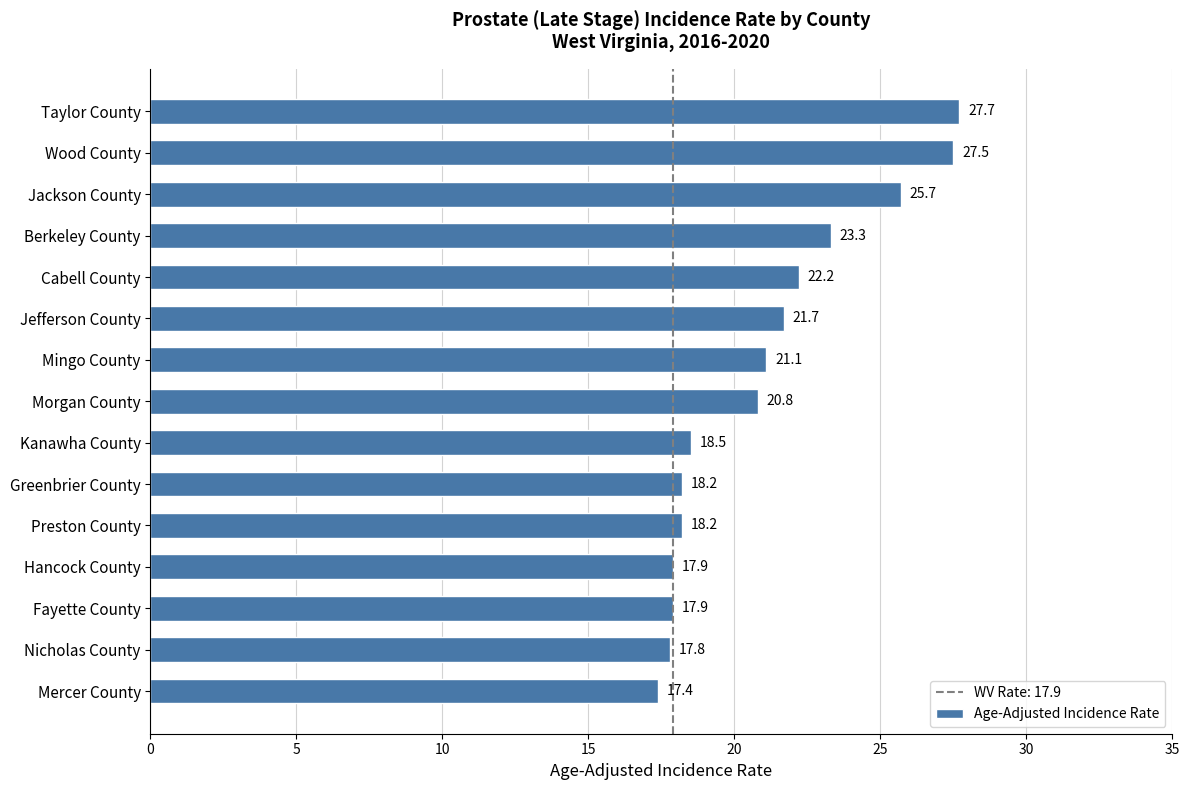

At which label is the value closest to 22?

Cabell County